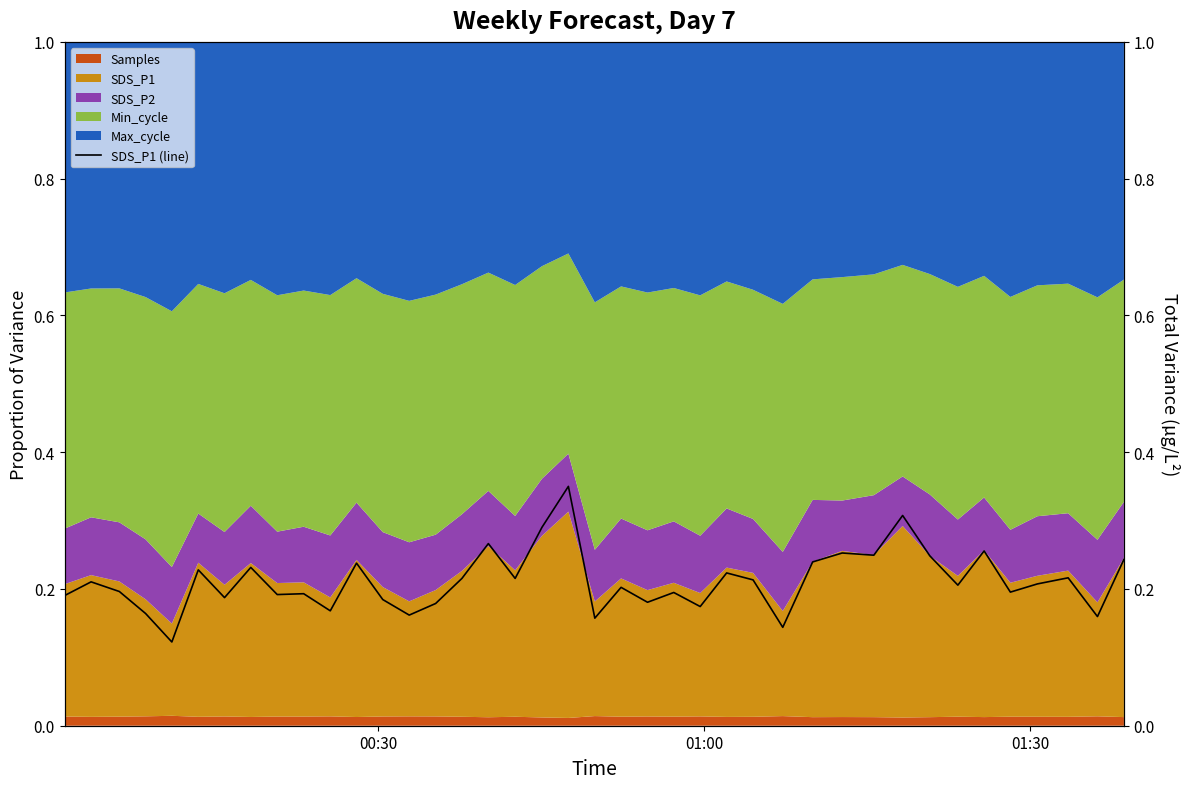

The value at 10 is 0.1. True or false?

False